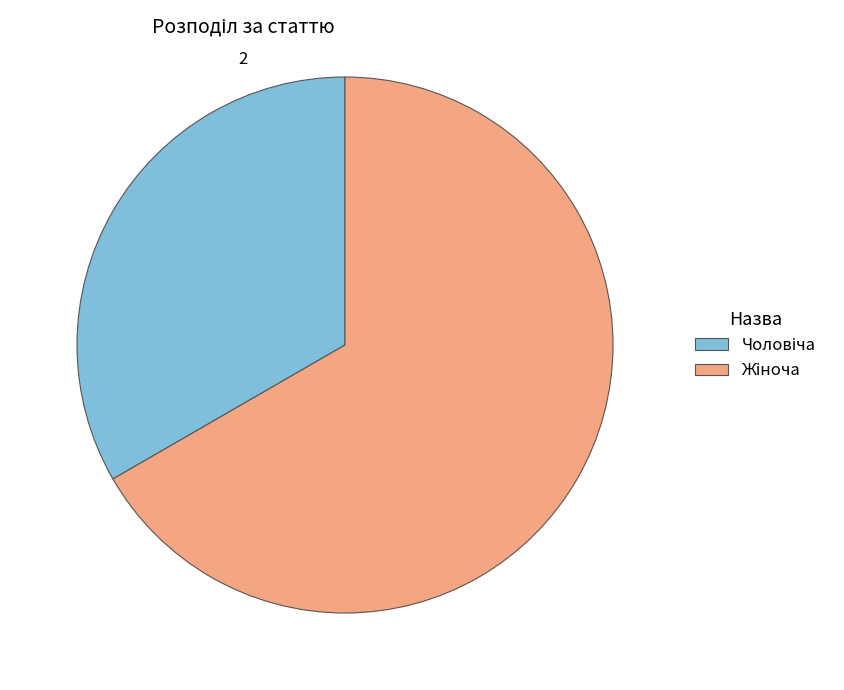

Is there any slice that represents more than half of the pie?

Yes